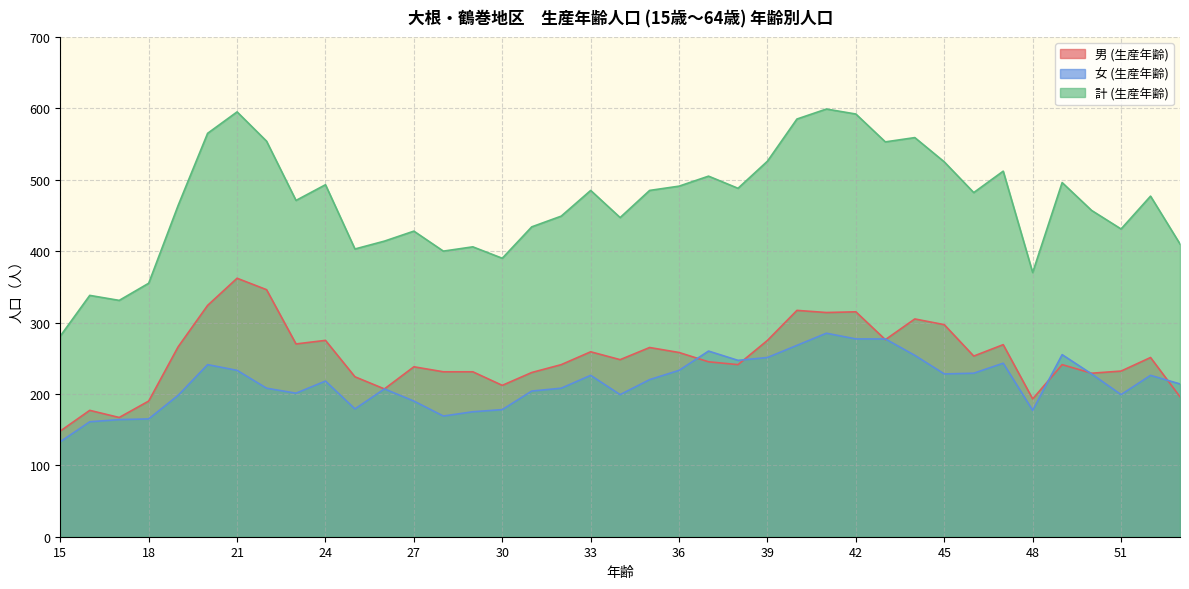

The value of 男 (生産年齢) at 26 is 207. True or false?

True